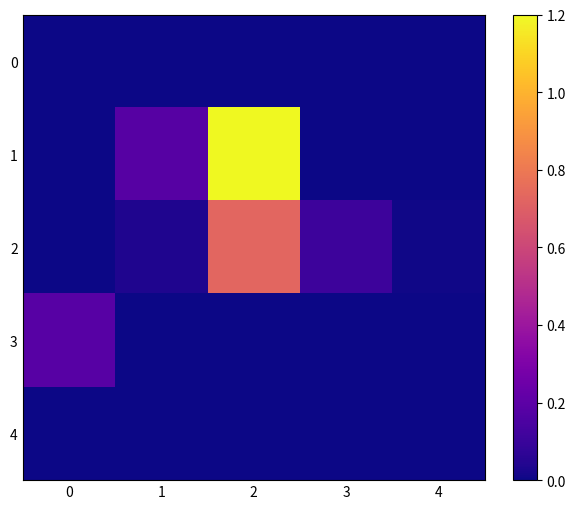

Reading left to right, transcribe all the data shown in this chart.

0: 0=0.0	1=0.0	2=0.0	3=0.0	4=0.0
1: 0=0.0	1=0.2	2=1.2	3=0.0	4=0.0
2: 0=0.0	1=0.0	2=0.7	3=0.1	4=0.0
3: 0=0.2	1=0.0	2=0.0	3=0.0	4=0.0
4: 0=0.0	1=0.0	2=0.0	3=0.0	4=0.0